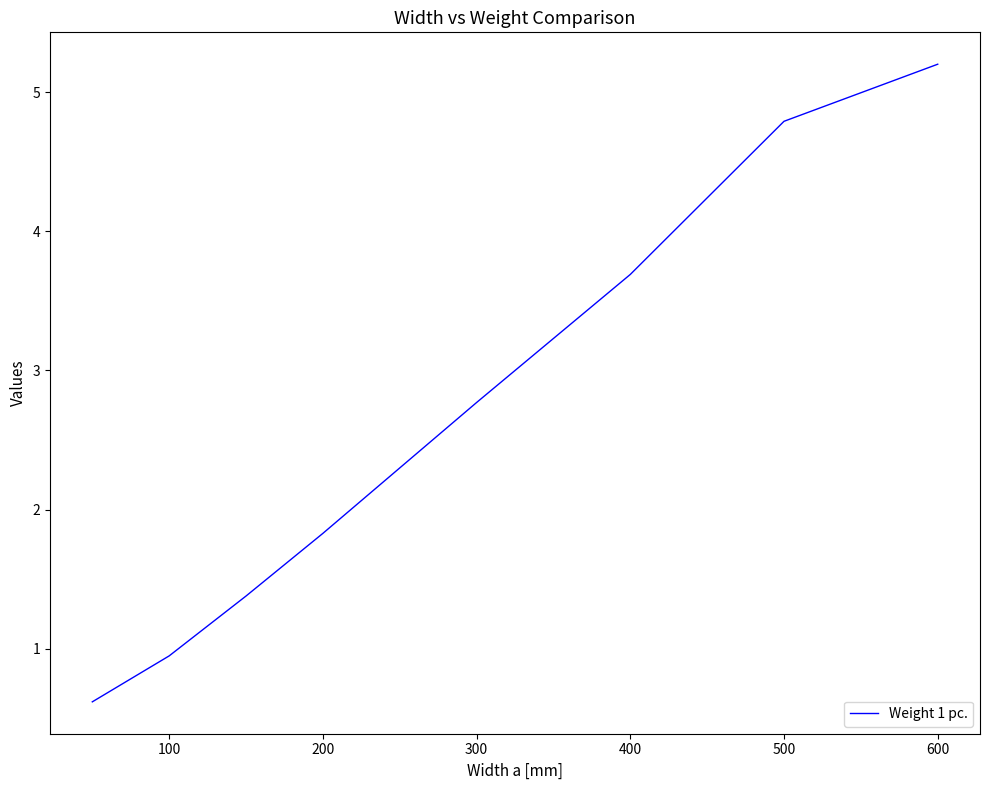

How many lines are shown in the chart?

1